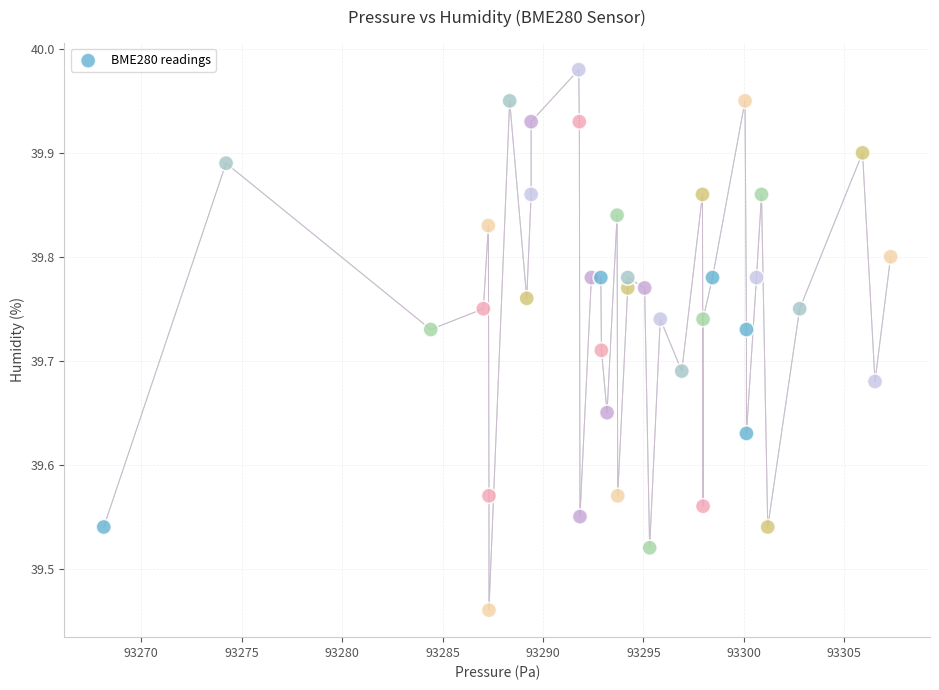

What is the range of Y values (max minus min)?

0.5